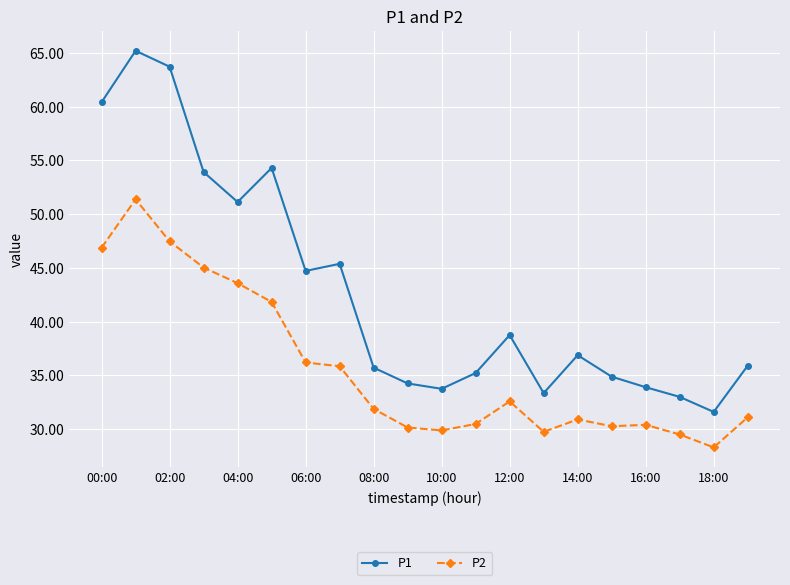

True or false: P2 has more than 0 points higher than both neighbors.

True